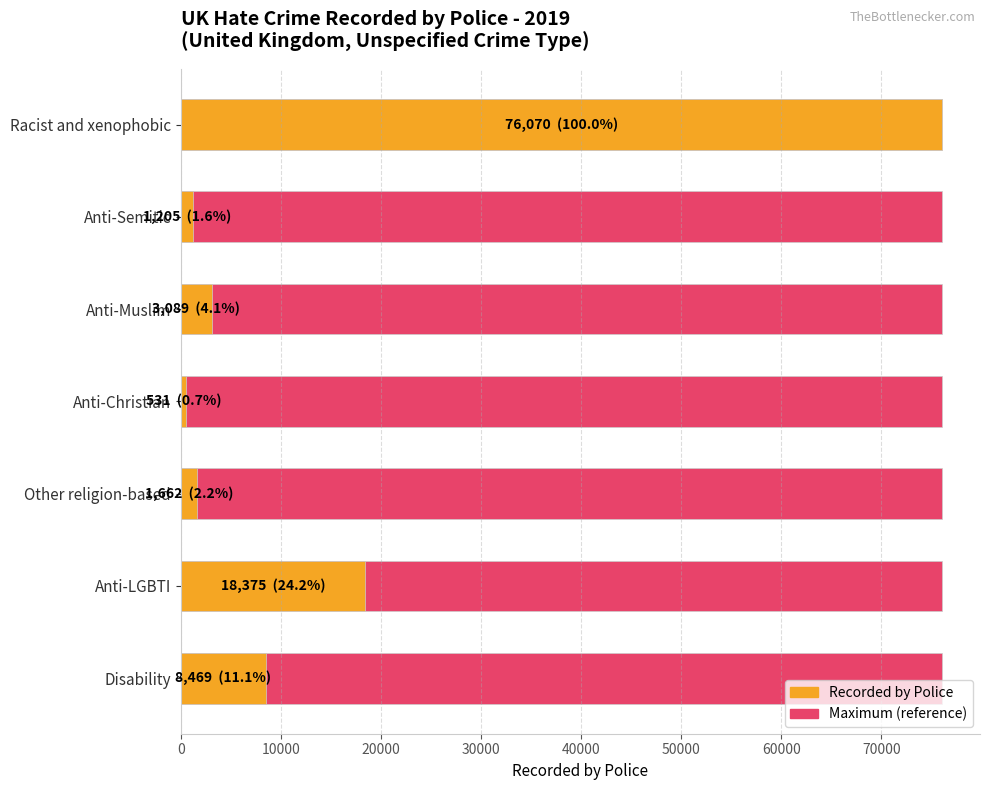

How many bars are there in each group?

2